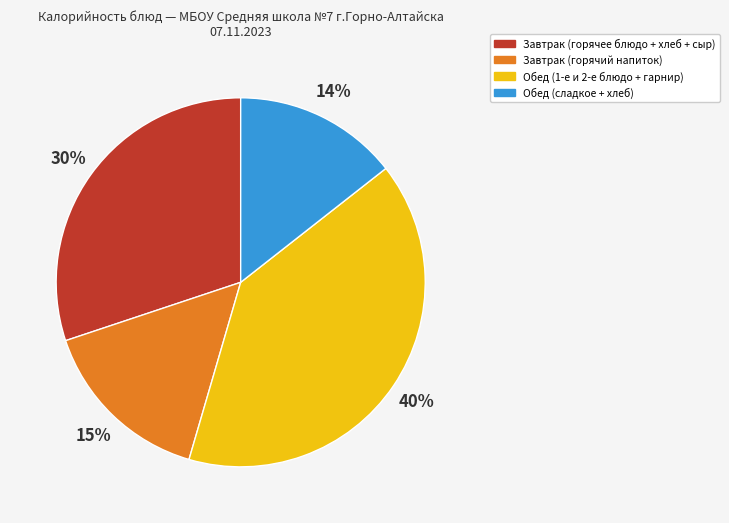

Which category has the biggest portion of the pie?

Обед (1-е и 2-е блюдо + гарнир)